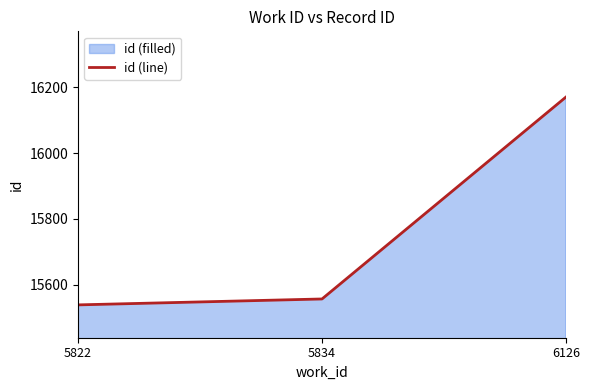

Reading left to right, extract all data points from this chart.

5822=15538	5834=15556	6126=16171